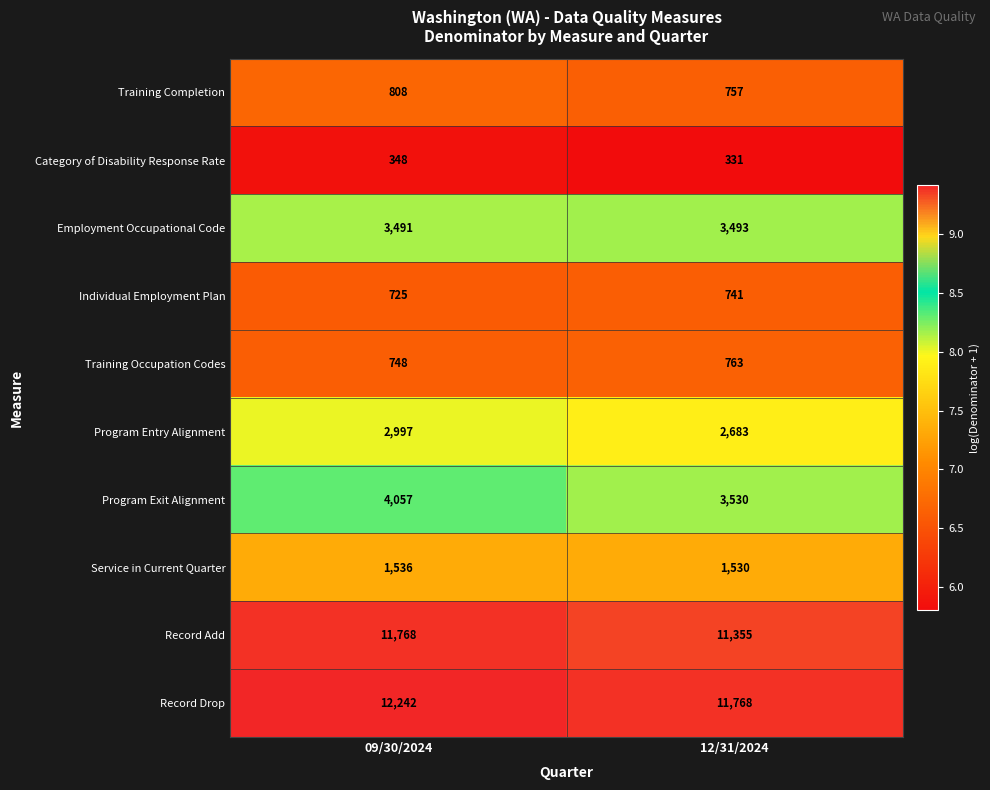

How many data points does each series have?

2